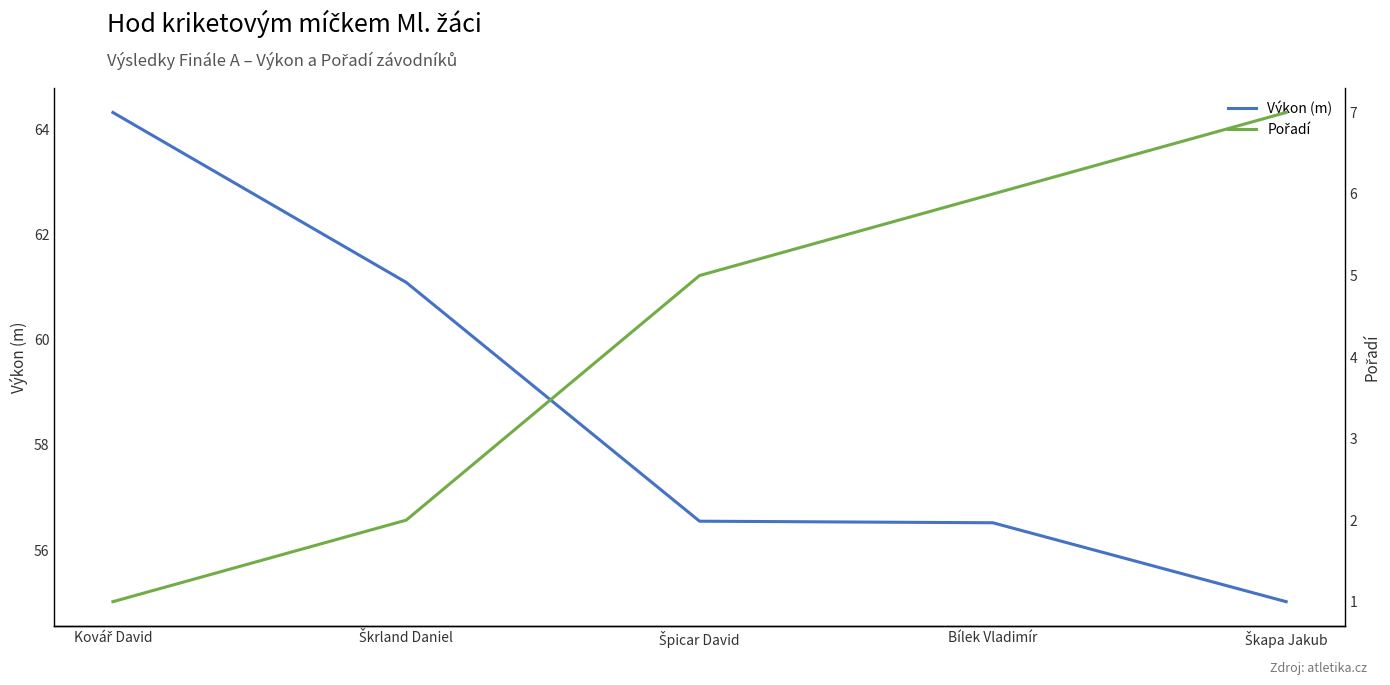

What are all the series names shown in the legend?

Výkon (m), Pořadí